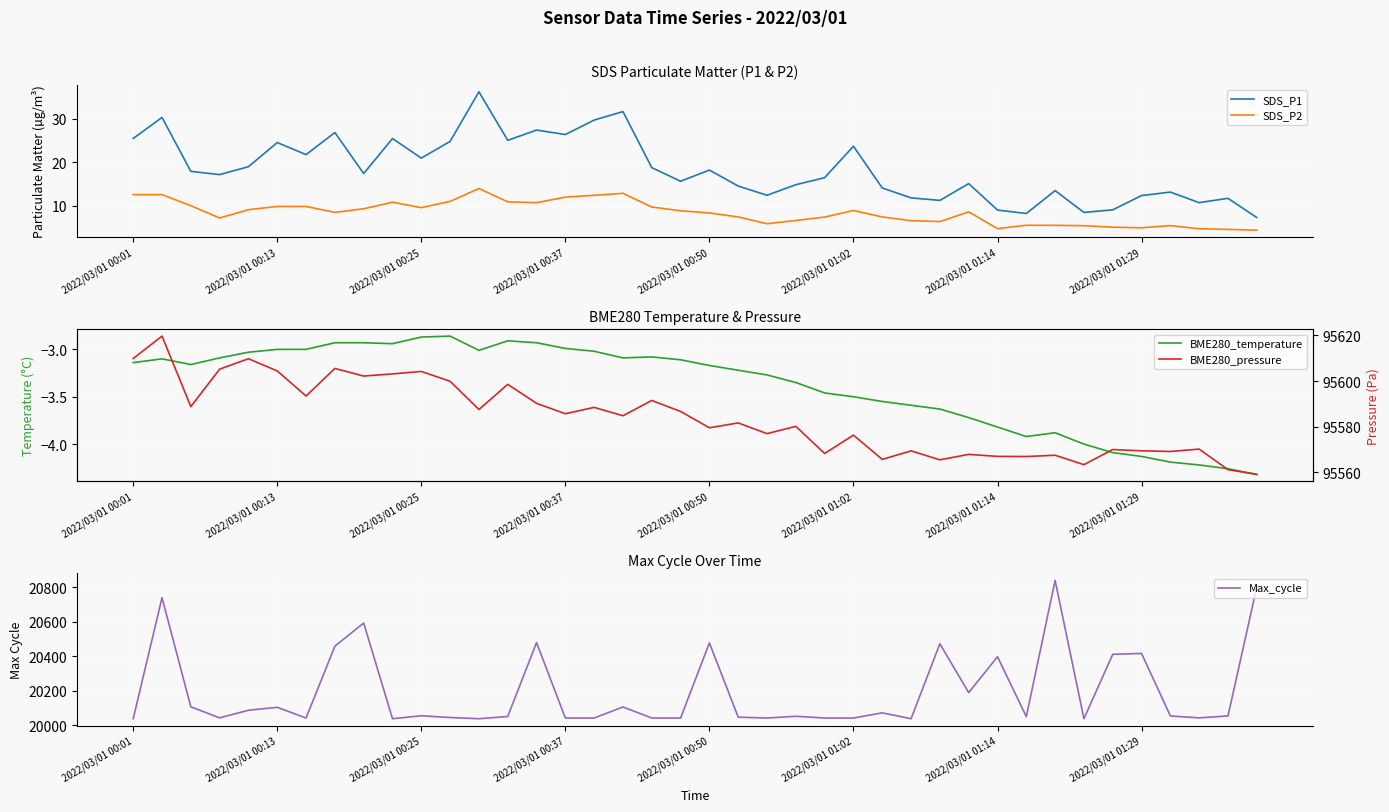

What is the difference between the maximum and minimum values in the BME280_temperature series?

1.5